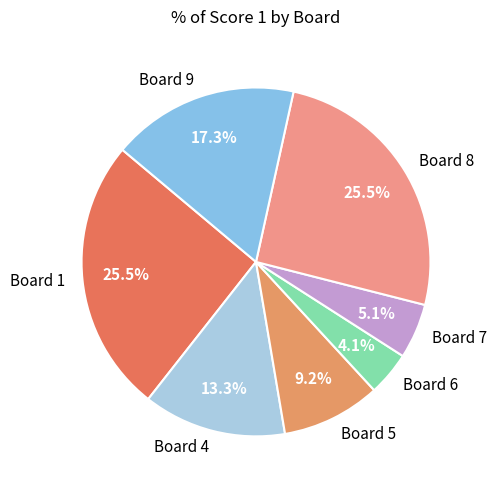

Is Board 1 the majority of the pie?

No